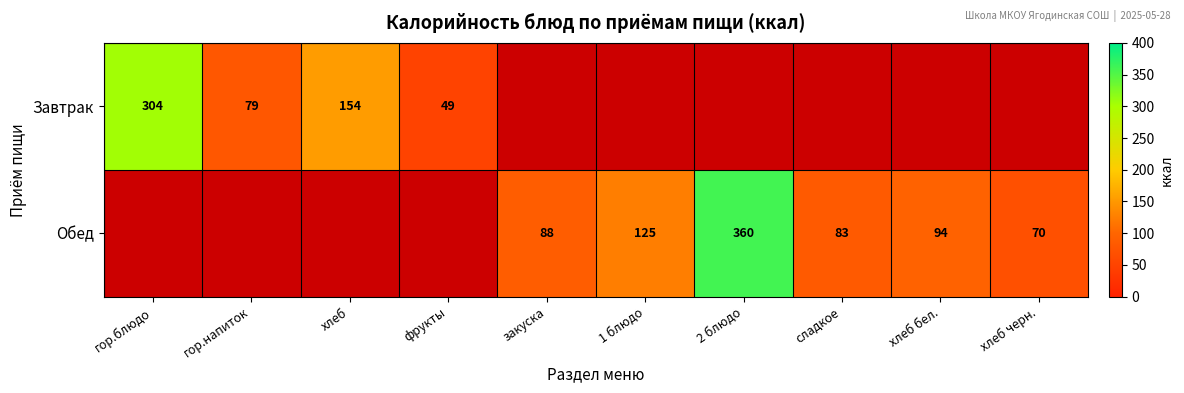

What is the smallest value displayed?

49.4